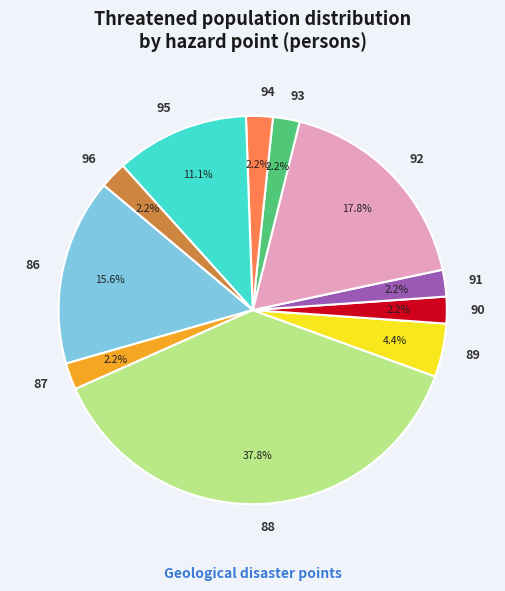

The 92 slice represents 18% of the pie. True or false?

True